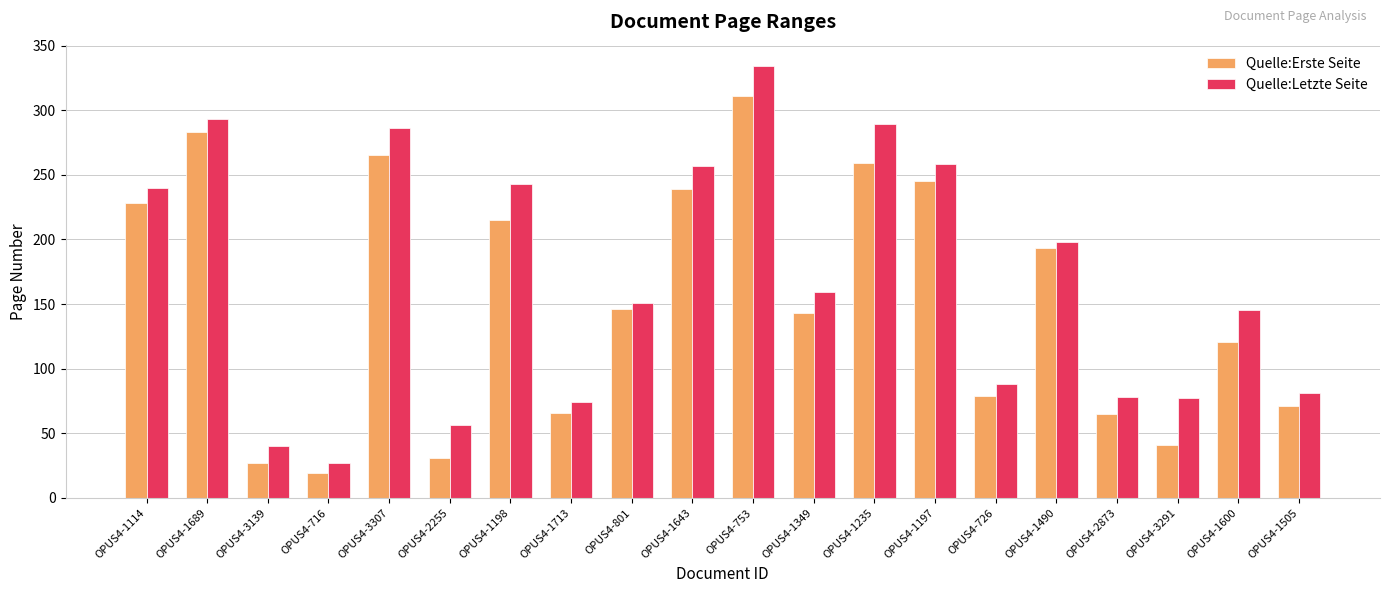

What are all the series names shown in the legend?

Quelle:Erste Seite, Quelle:Letzte Seite